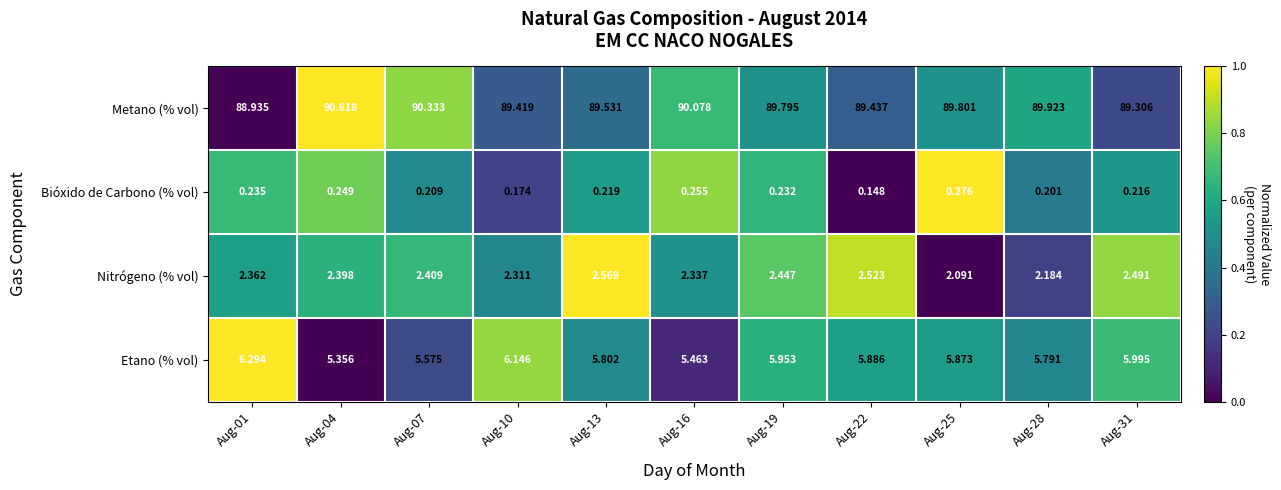

How many categories are shown in the chart?

11